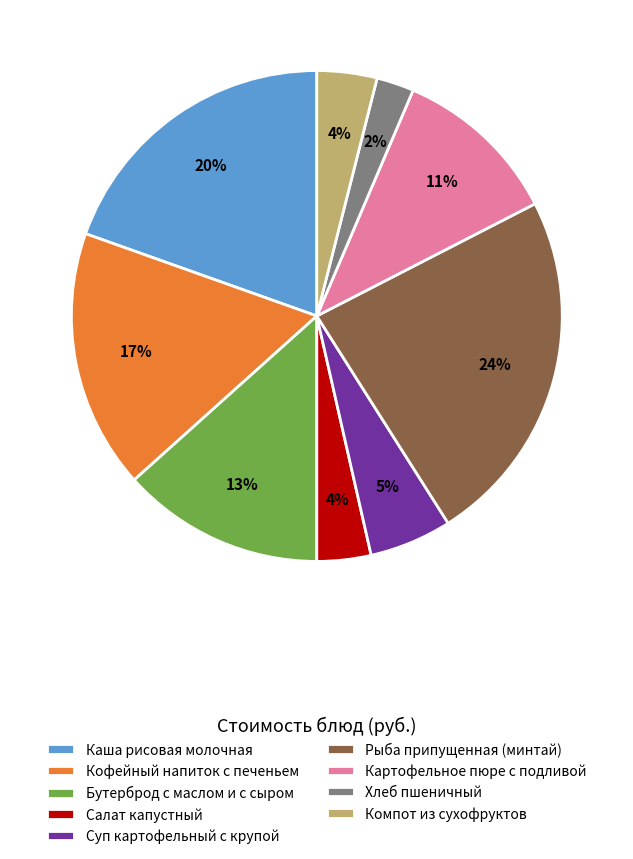

To the nearest percent, what portion does Суп картофельный с крупой represent?

5%